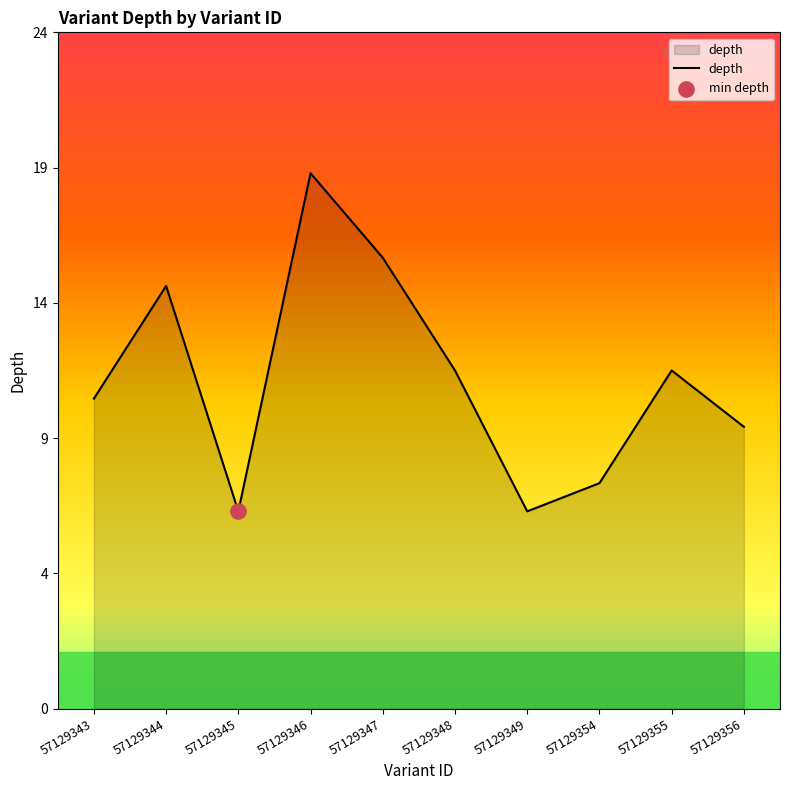

Is this an area chart (filled region under the line)?

Yes